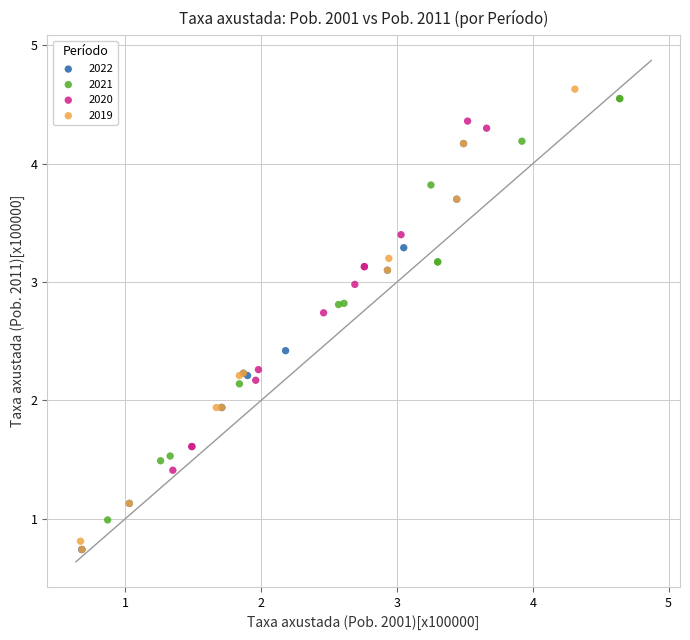

Which series reaches the maximum Y coordinate?

2019